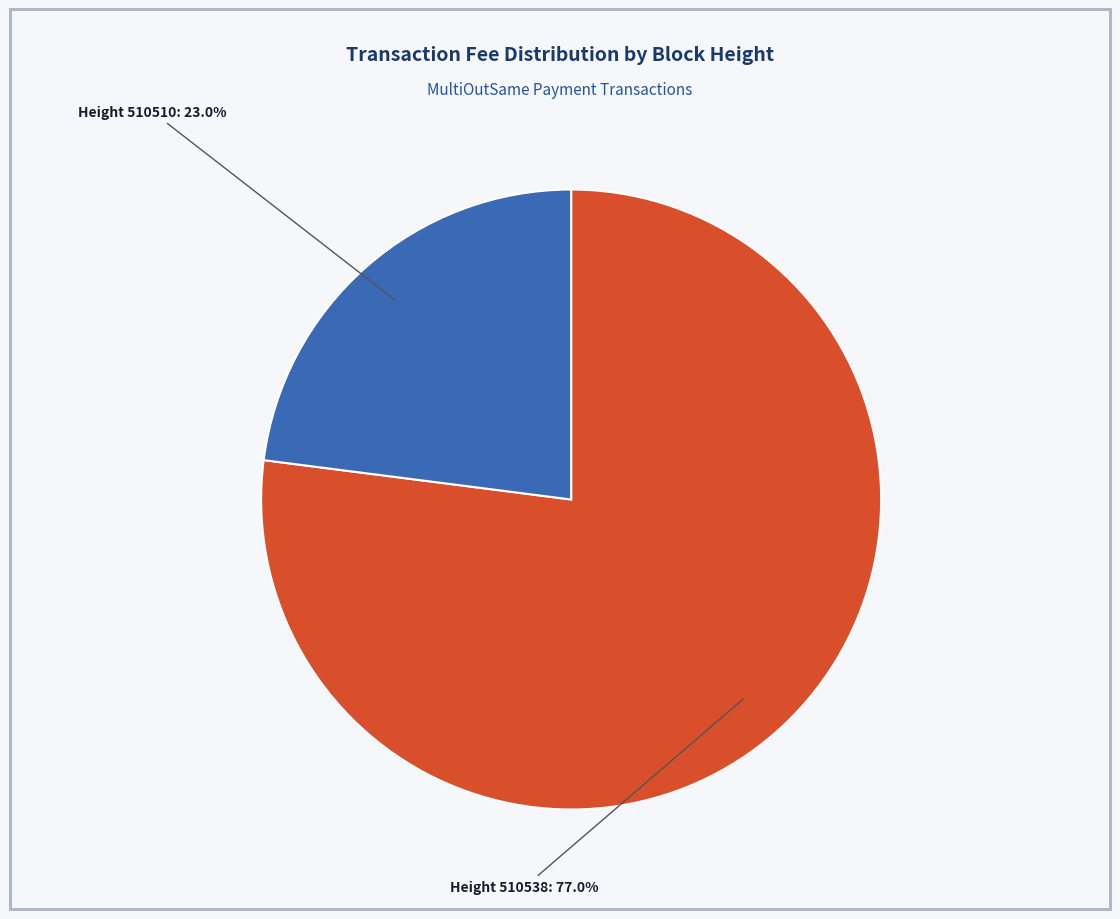

Does any single category account for the majority?

Yes